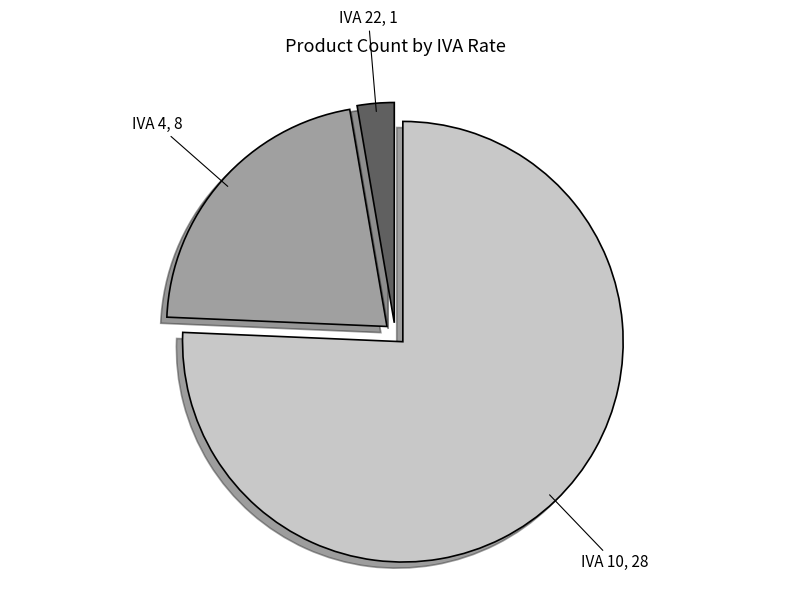

Which category has the smallest portion of the pie?

IVA 22, 1